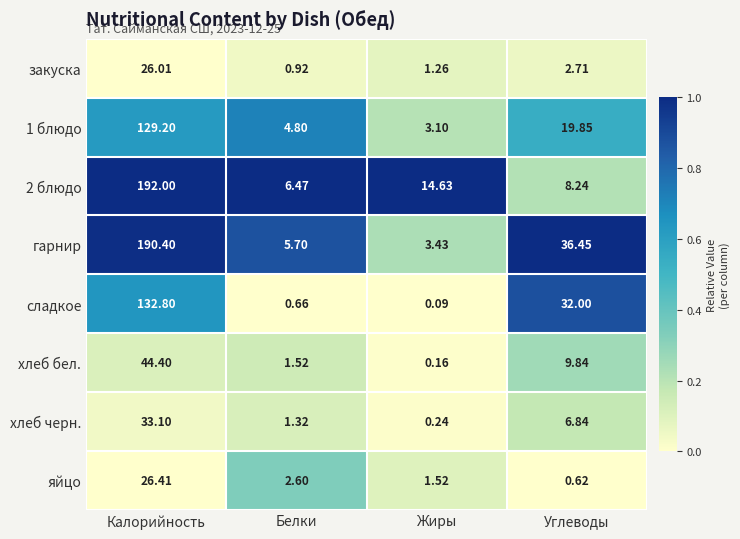

Which series has the widest spread of values?

гарнир